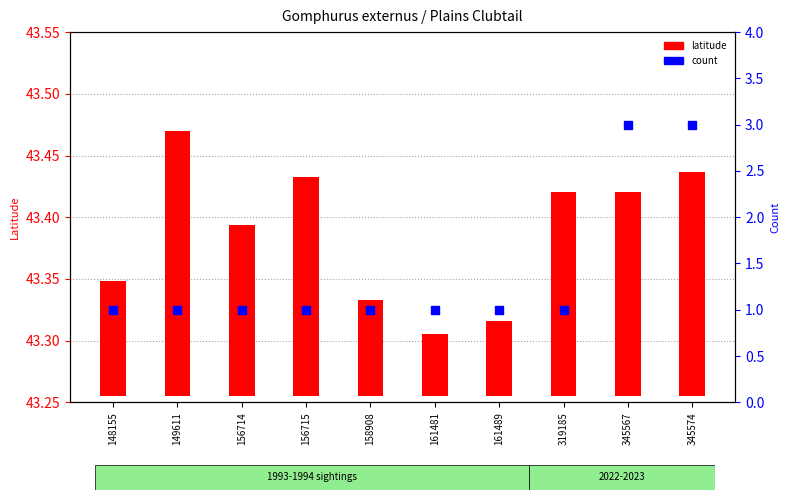

Between 158908 and 161489, which is larger?

158908